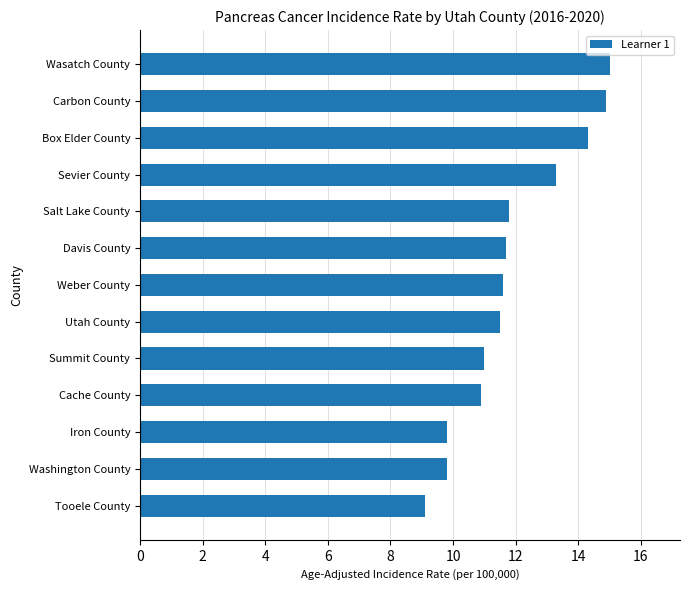

What is the difference between the maximum and second lowest values?

5.2